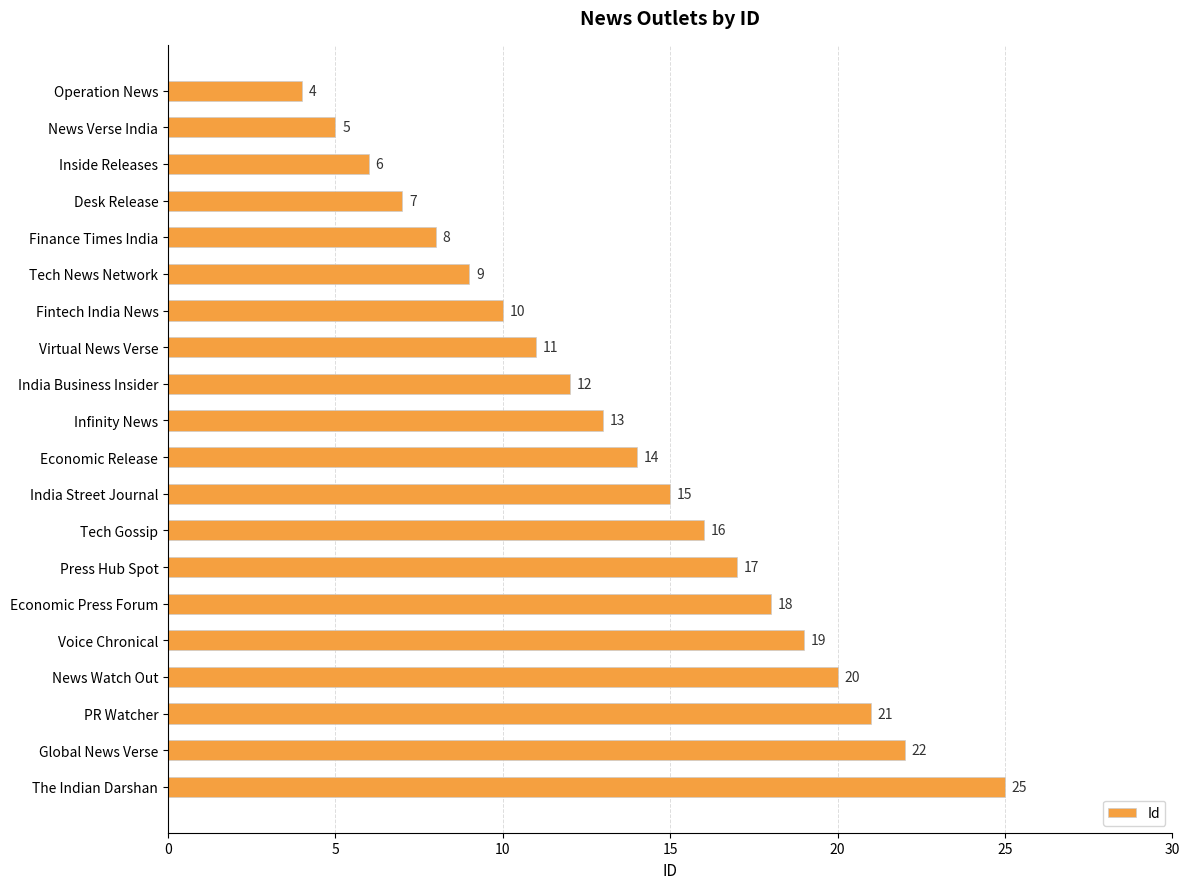

Are the bars horizontal?

Yes